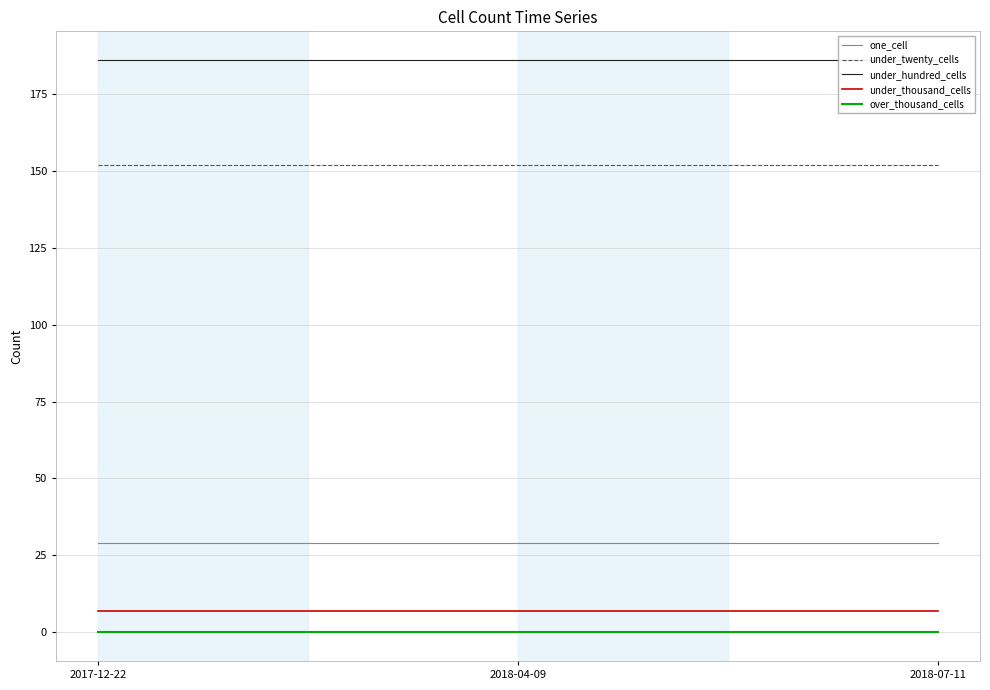

What is the sum of all one_cell values?

87